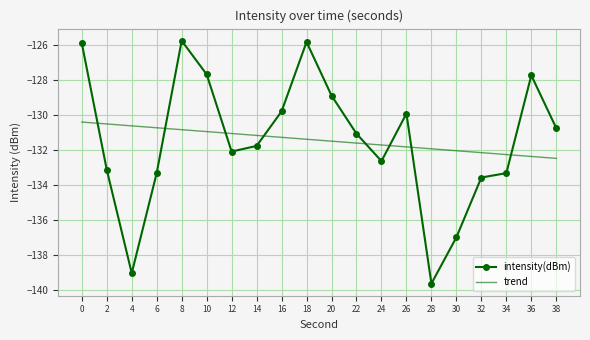

Where is the data nearest to the value -132?

12